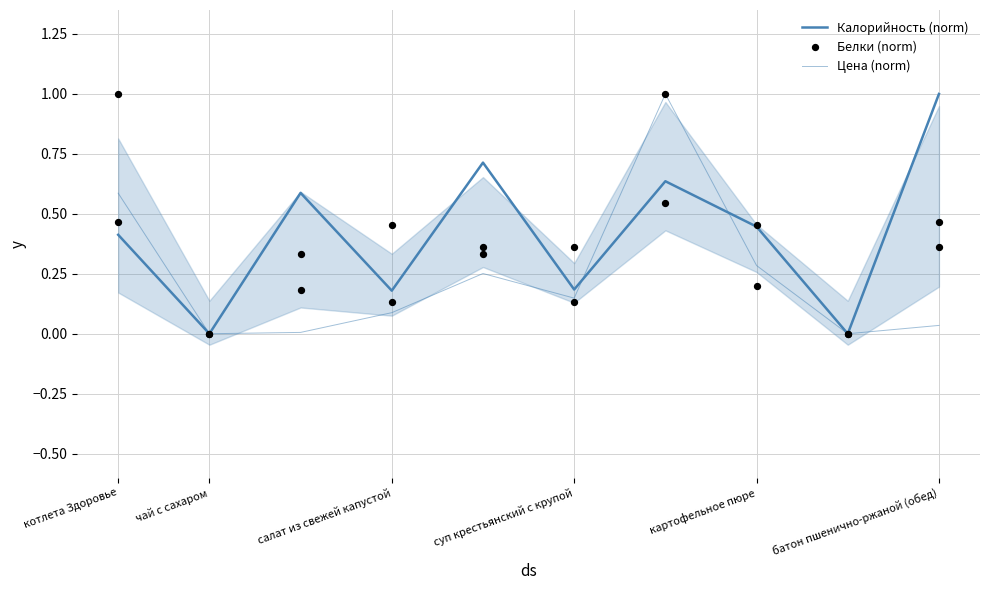

At how many categories does at least one series exceed 0?

8